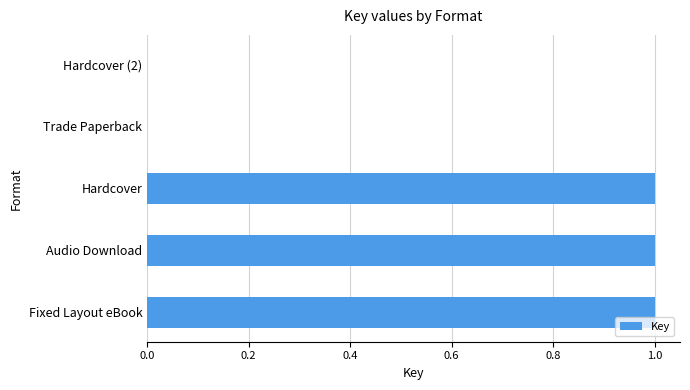

The chart shows a value of 0.6 at Audio Download. True or false?

False